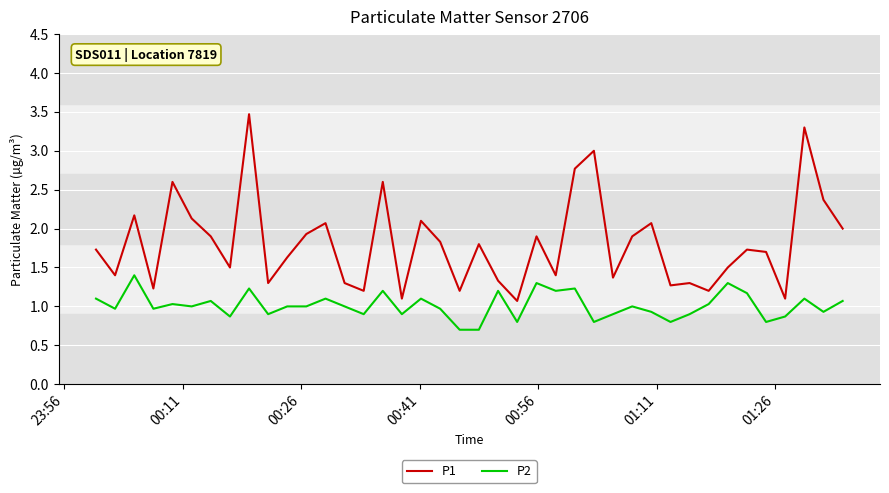

Rank the series by their maximum value, from highest to lowest.

P1, P2